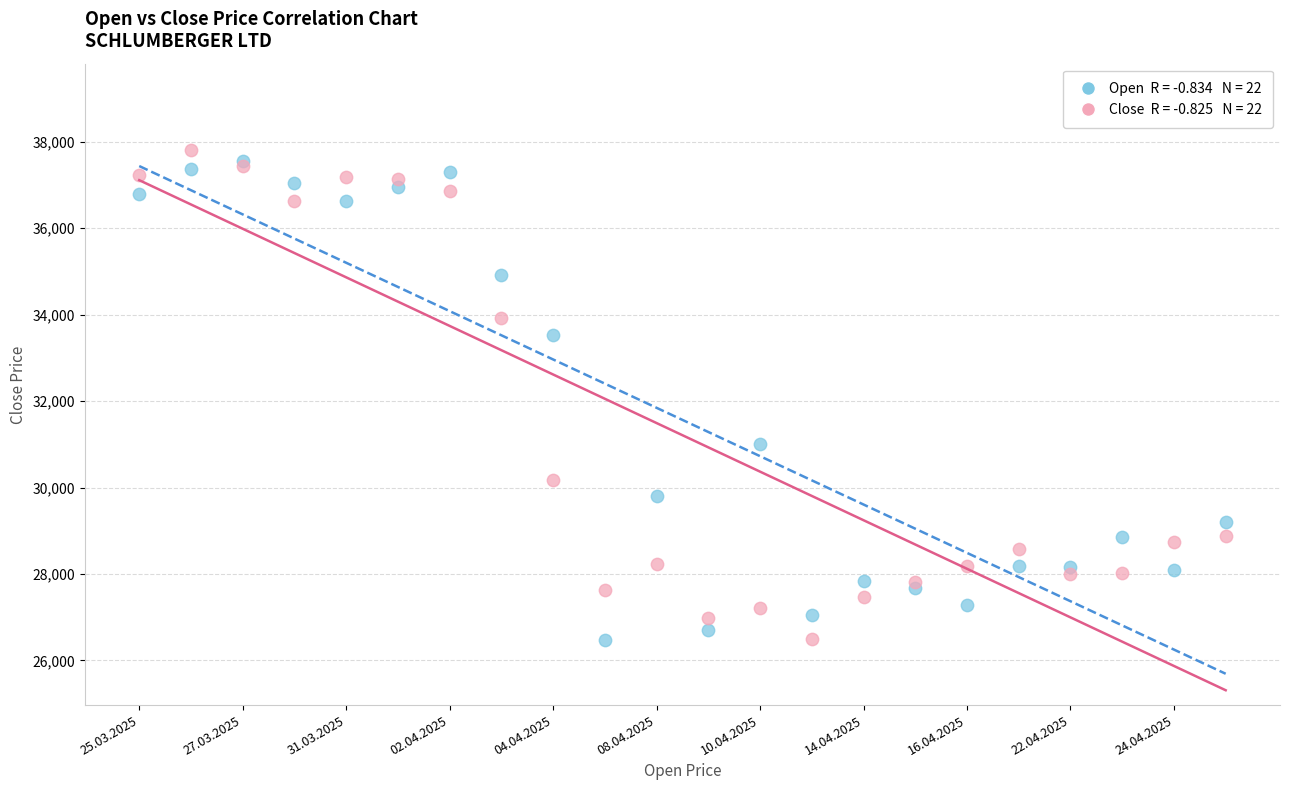

Across all series, what Y value is closest to 32138?

31011